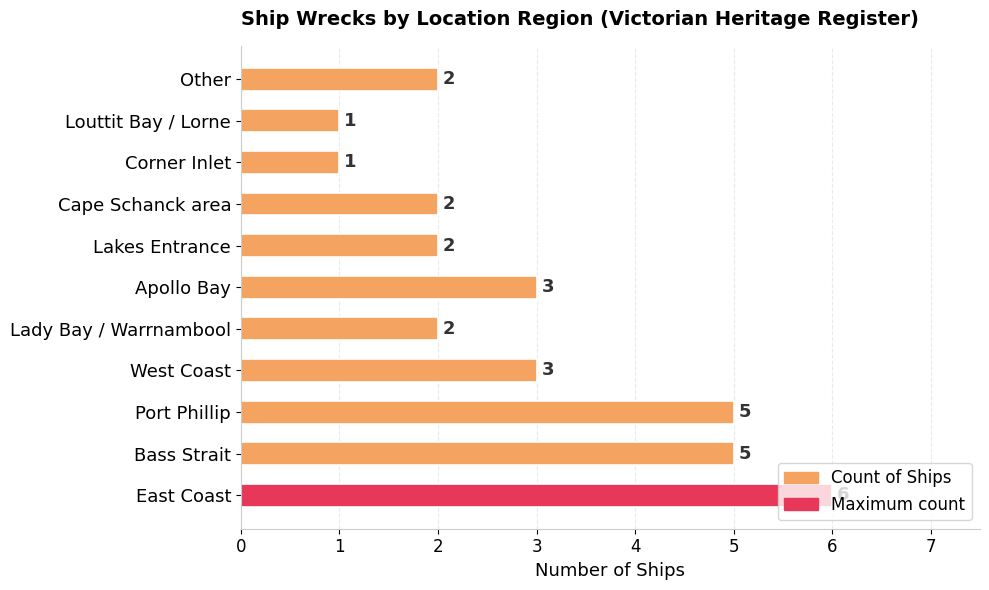

True or false: the data shows 6 at East Coast.

True